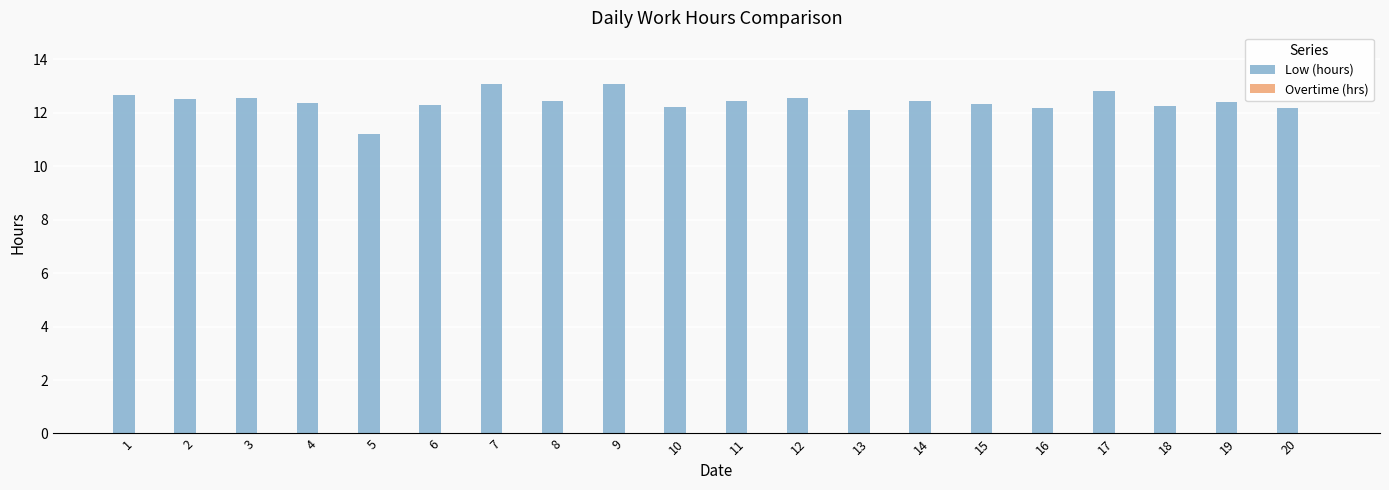

How many bars are there in total?

20